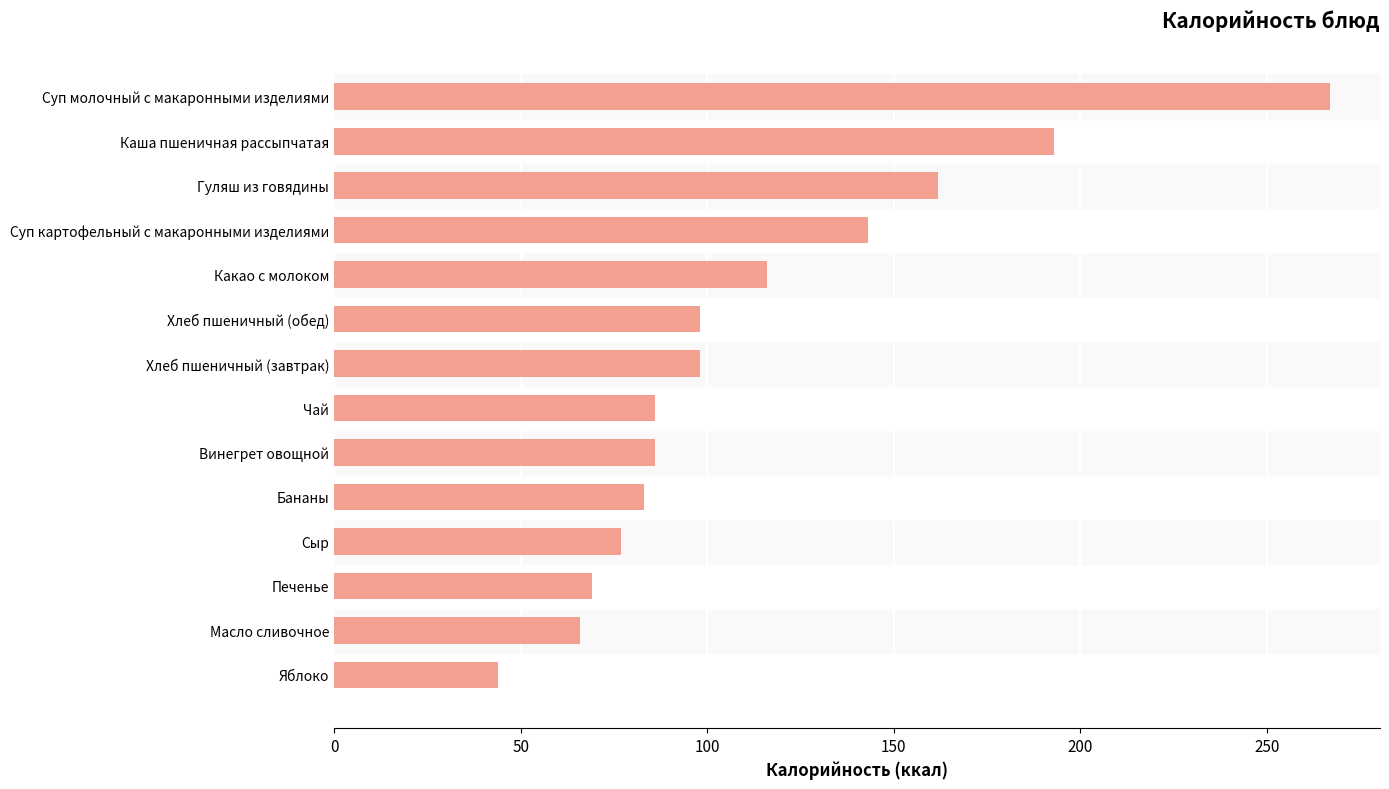

What is the minimum value shown in the chart?

44